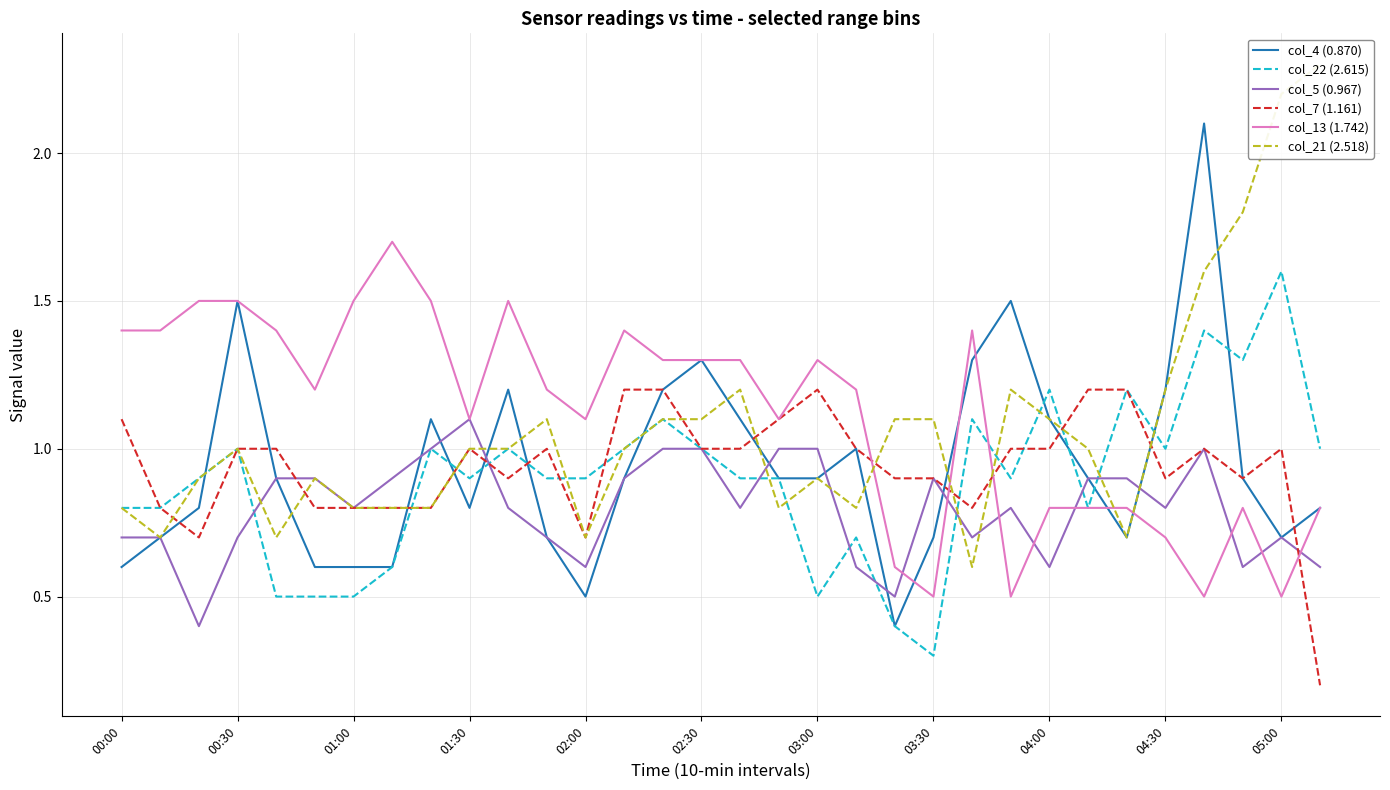

Which category has the highest value in the col_22 (2.615) series?

05:00